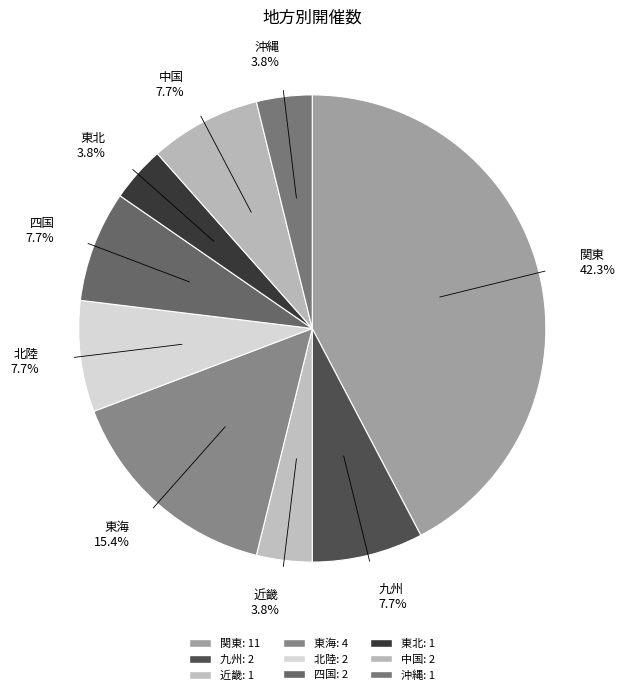

Is it true that 四国 is 8% of the pie?

True